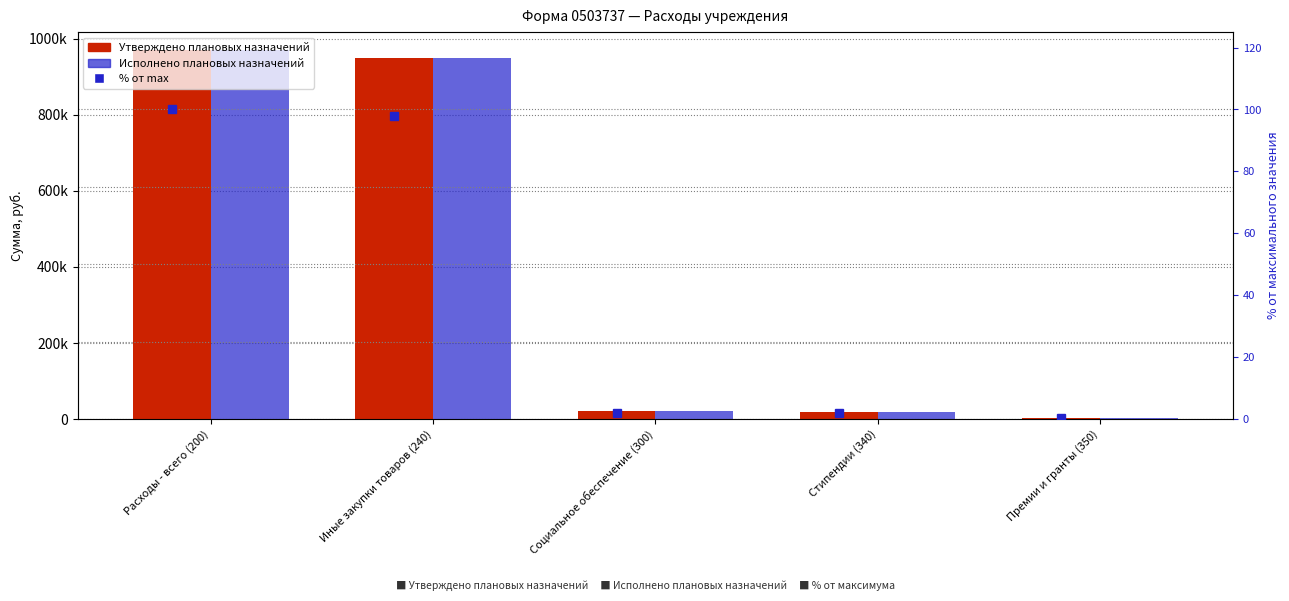

Which series has the largest total across all categories?

Утверждено плановых назначений